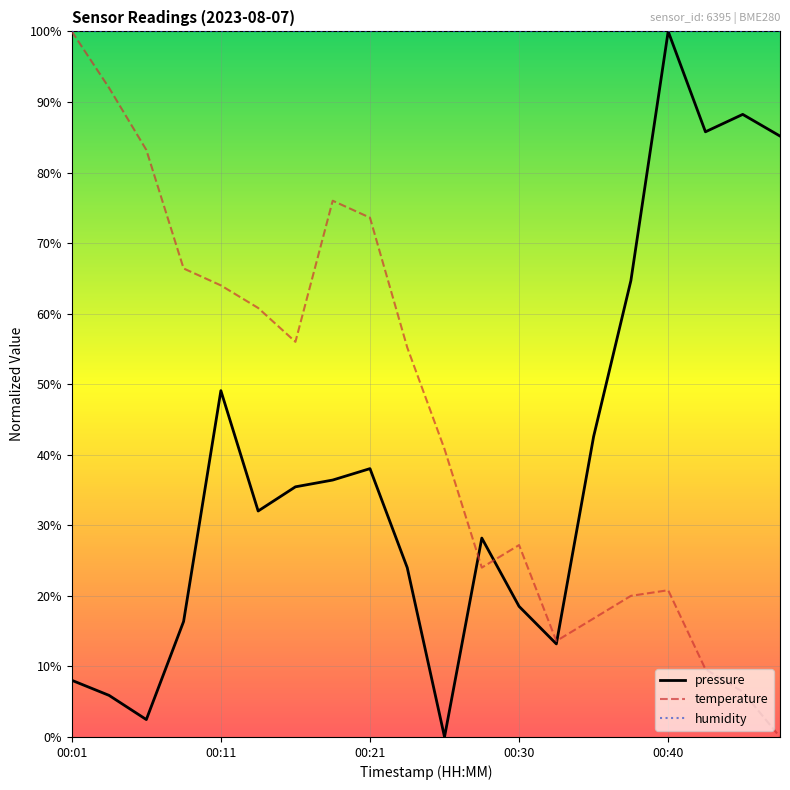

Which series has the largest total across all categories?

humidity